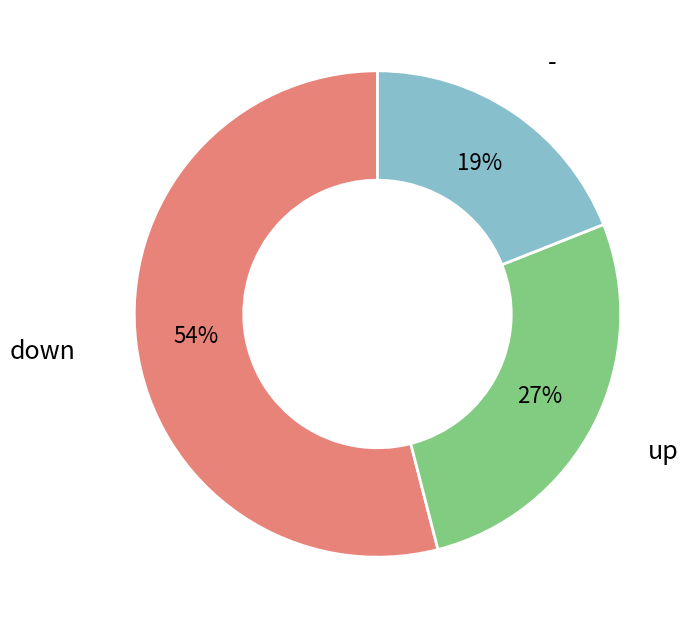

To the nearest percent, what is the difference between the down and up slice percentages?

27%